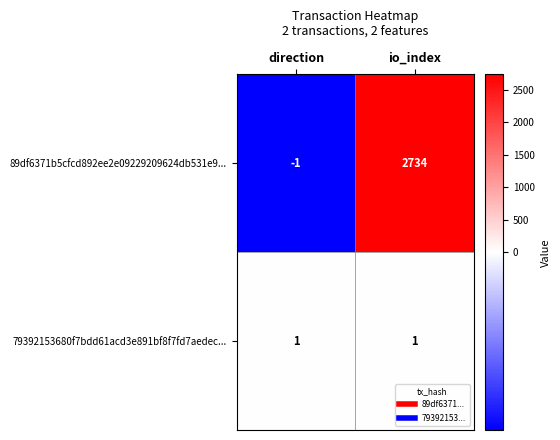

How many series are shown in this chart?

2